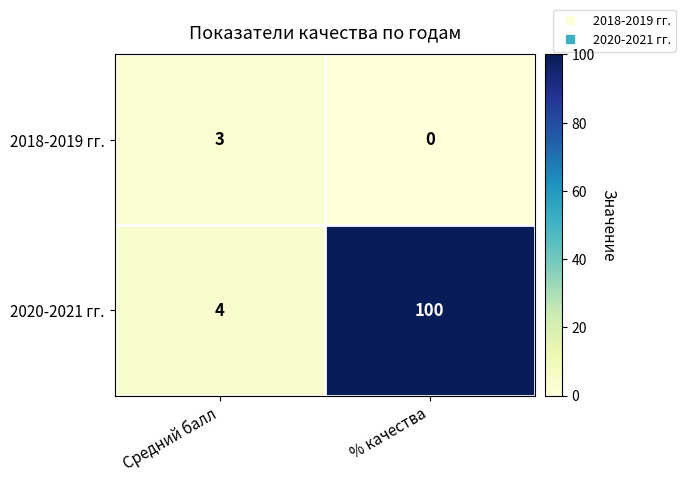

What is the spread (max minus min) of values at % качества?

100